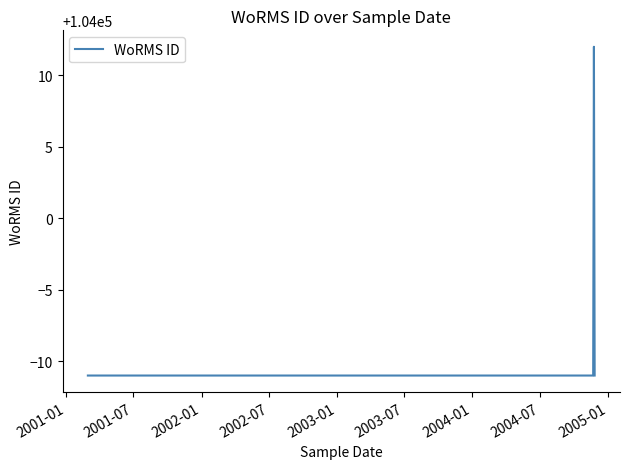

Is this an area chart (filled region under the line)?

No